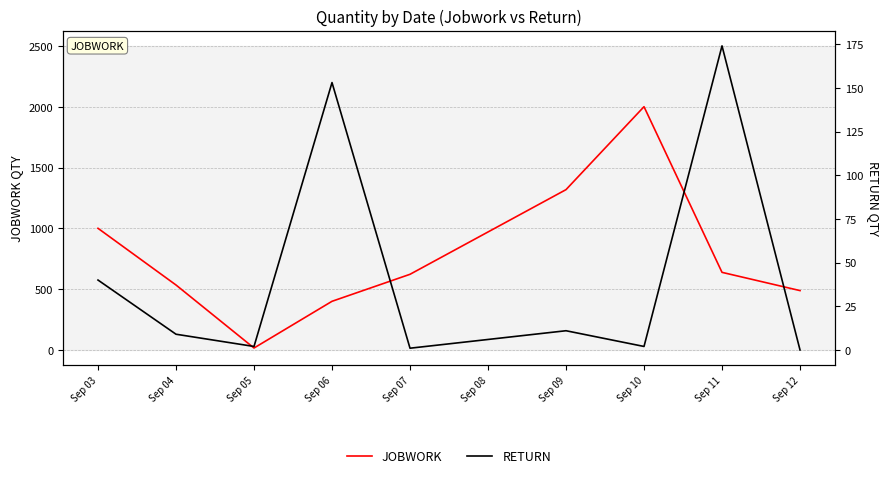

In RETURN, how many points are lower than both neighbors (excluding endpoints)?

3